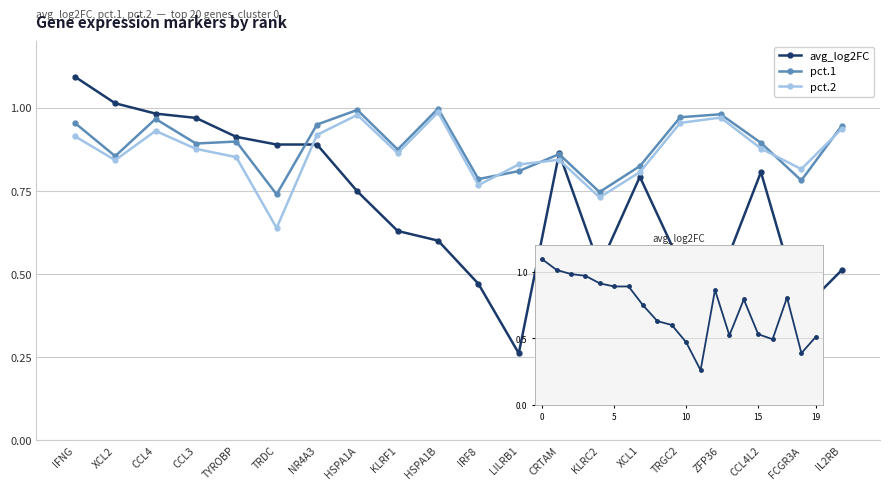

True or false: avg_log2FC has a value of 0.9 at TYROBP.

True